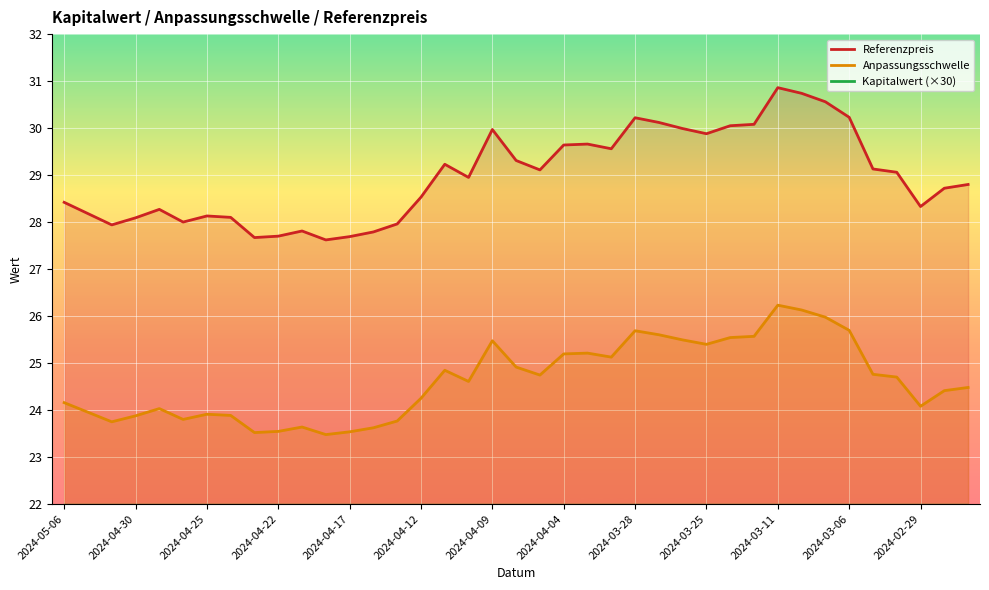

True or false: Referenzpreis and Anpassungsschwelle cross at least once.

False